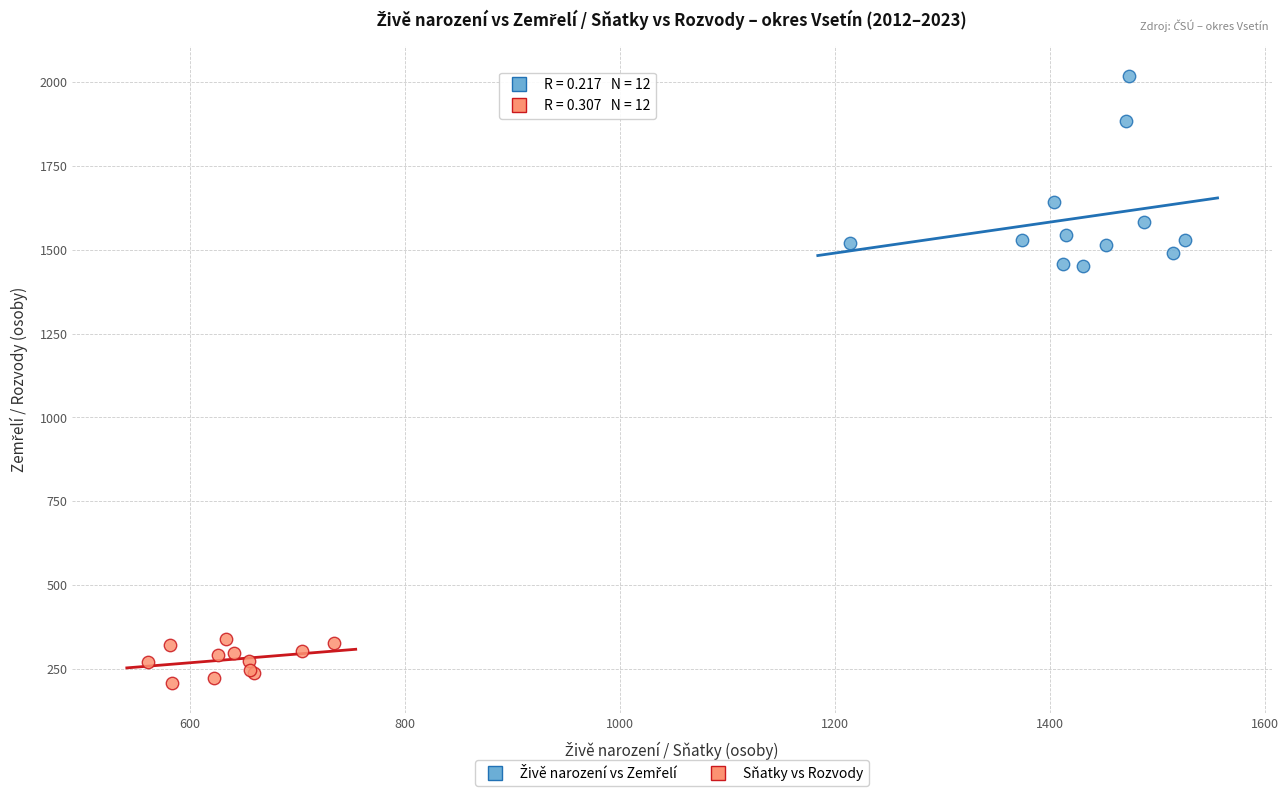

Which series contains the lowest Y value?

Sňatky vs Rozvody